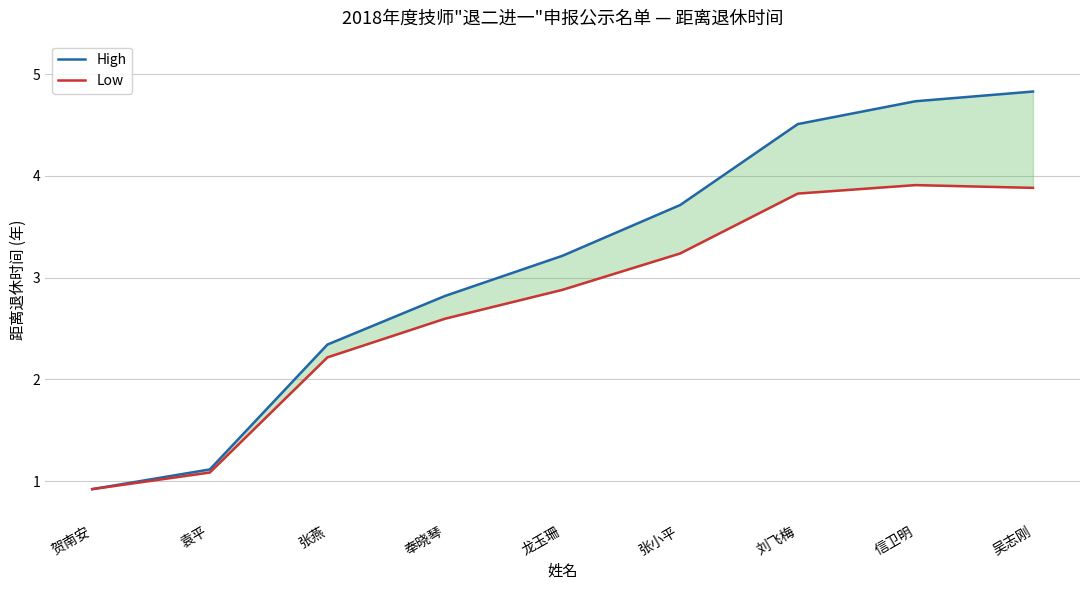

What is the maximum value shown in the chart?

4.8